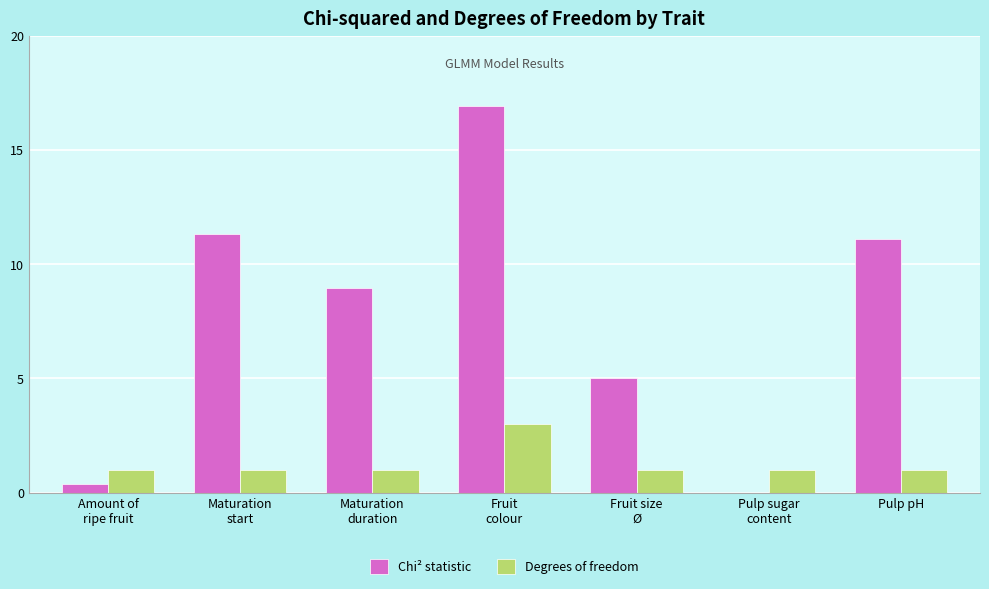

Which category has the highest value in the Chi² statistic series?

Fruit
colour